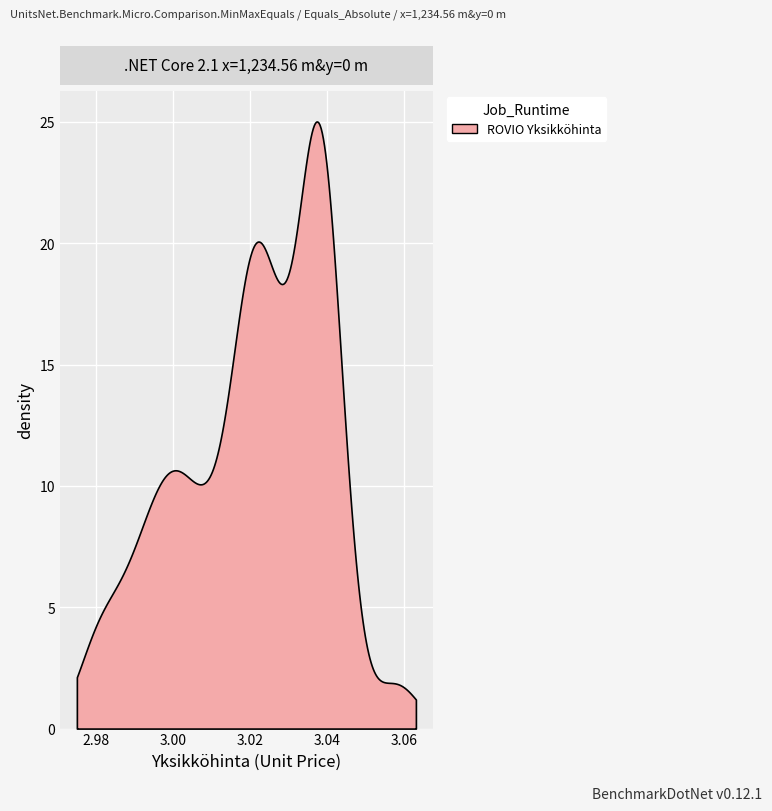

What is the difference between the maximum and minimum values?

0.1